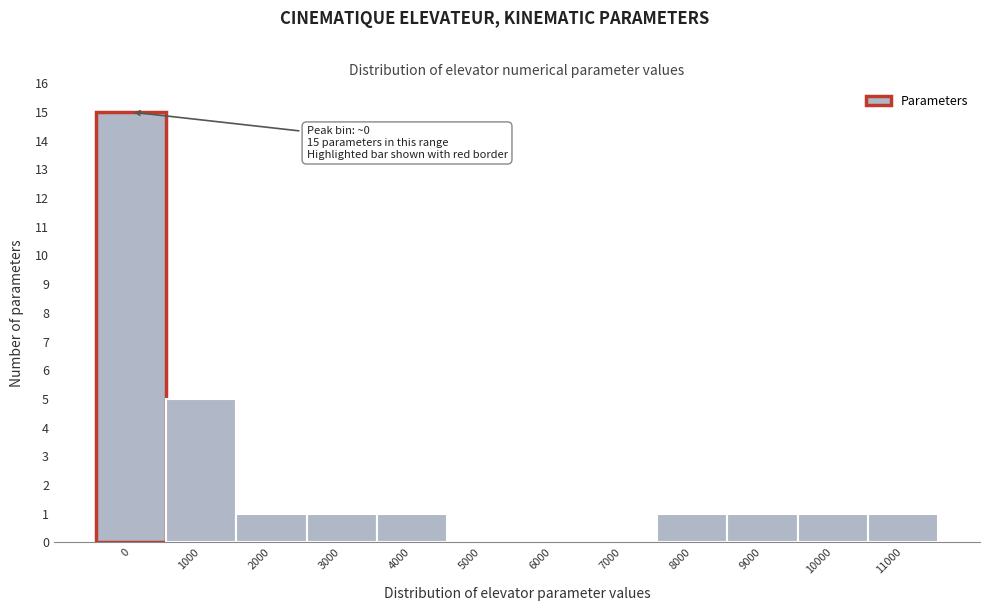

Reading left to right, list all the values displayed in this chart.

0=15	1000=5	2000=1	3000=1	4000=1	5000=0	6000=0	7000=0	8000=1	9000=1	10000=1	11000=1